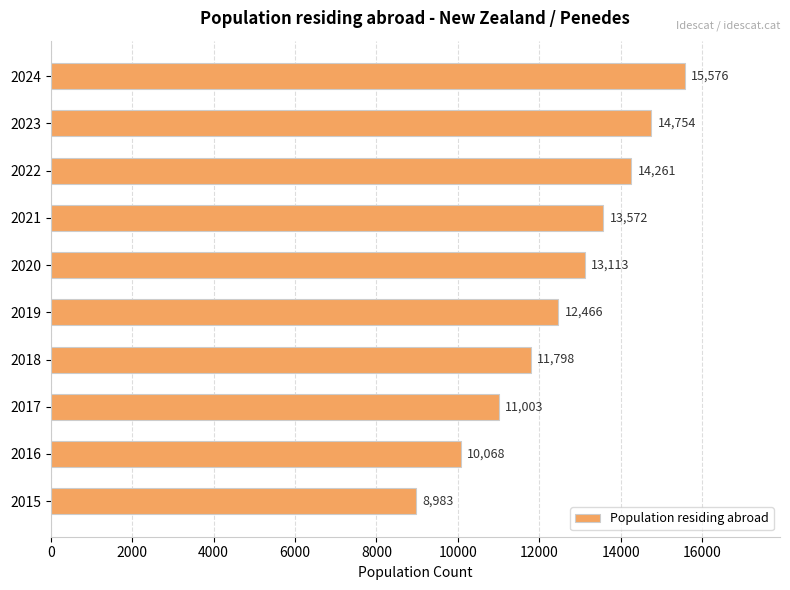

Between 2016 and 2020, which is larger?

2020